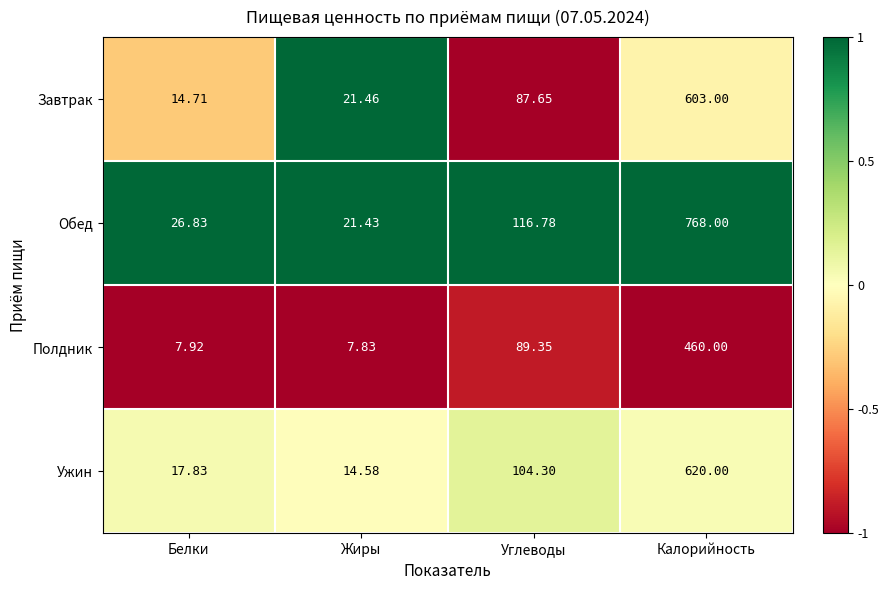

At which label does Полдник first exceed 89?

Углеводы